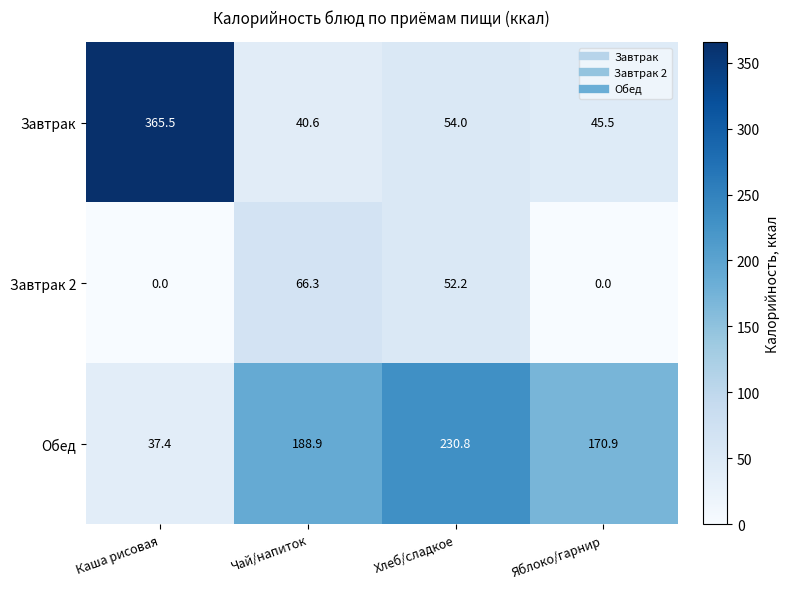

Which category has the highest value across all series?

Каша рисовая